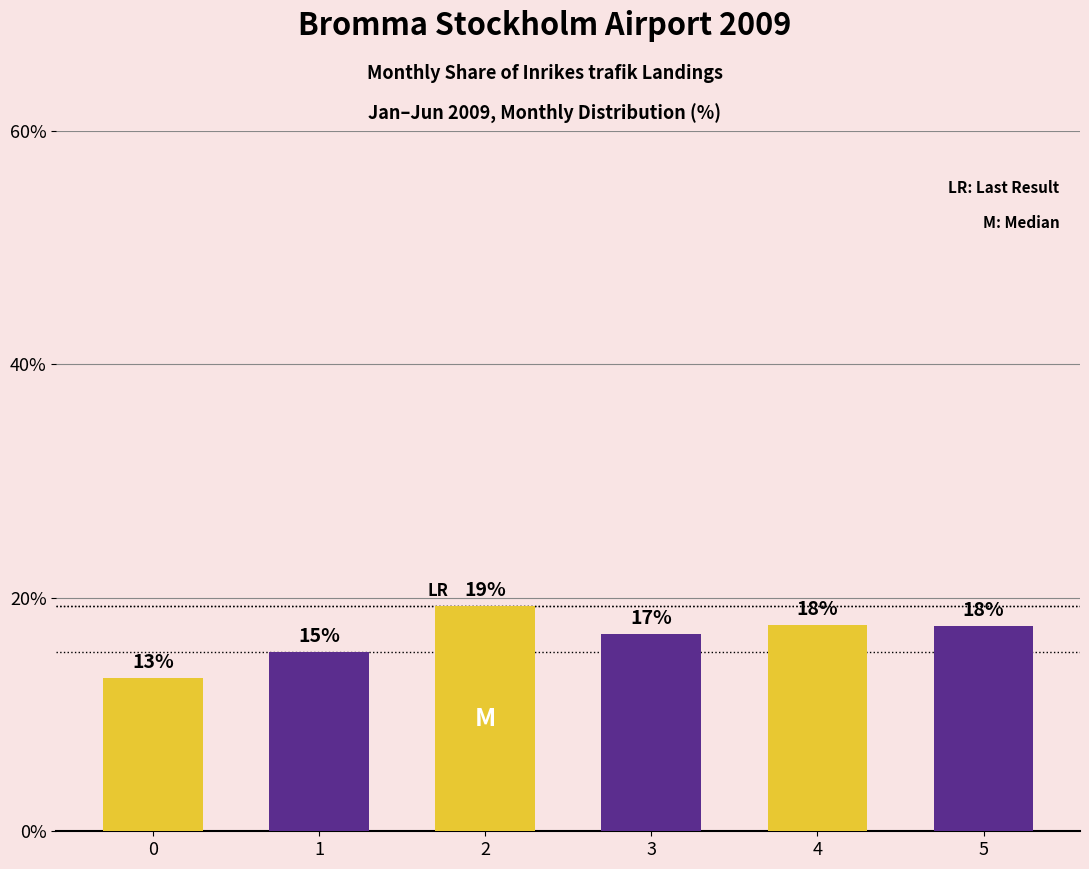

Is it true that the value at 1 is 15.3?

True